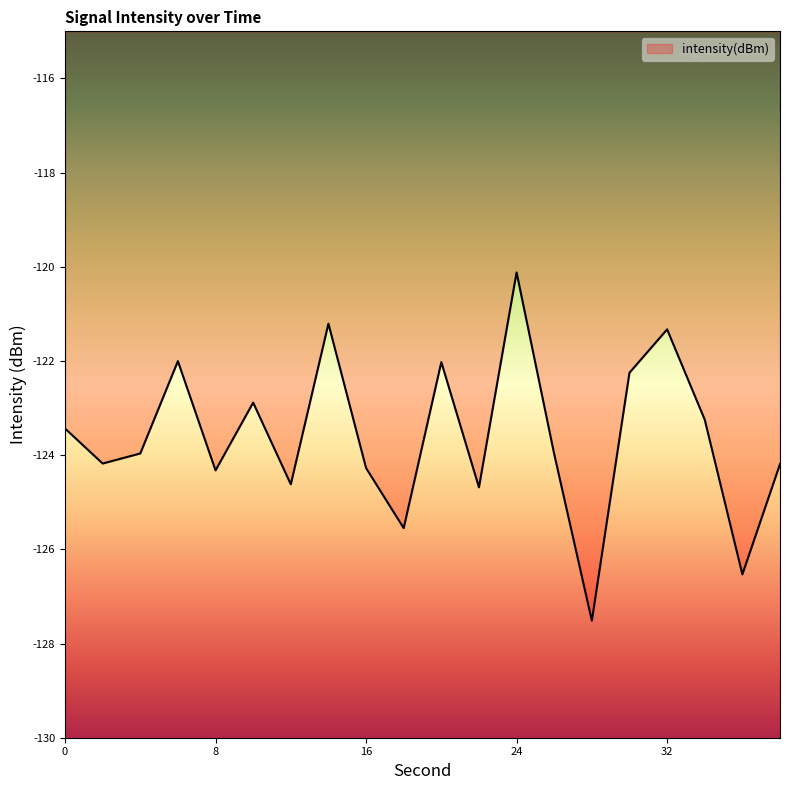

What is the minimum value shown in the chart?

-127.5